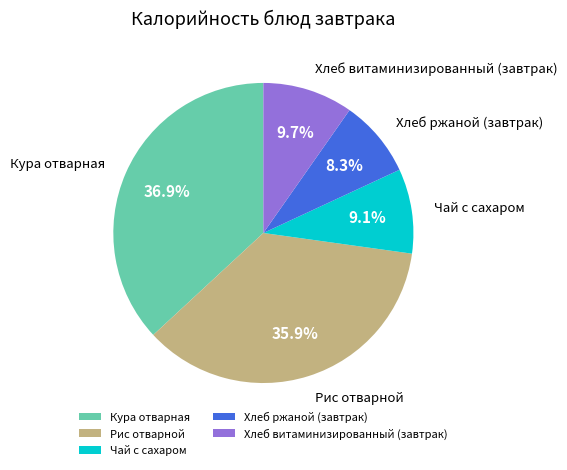

Rank the categories by value from highest to lowest.

Кура отварная, Рис отварной, Хлеб витаминизированный (завтрак), Чай с сахаром, Хлеб ржаной (завтрак)